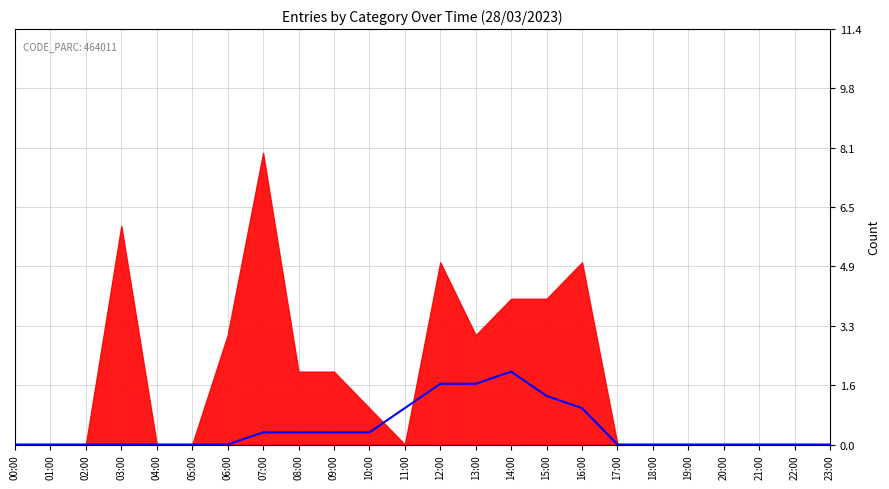

What is the approximate value at 07:00?

0.3